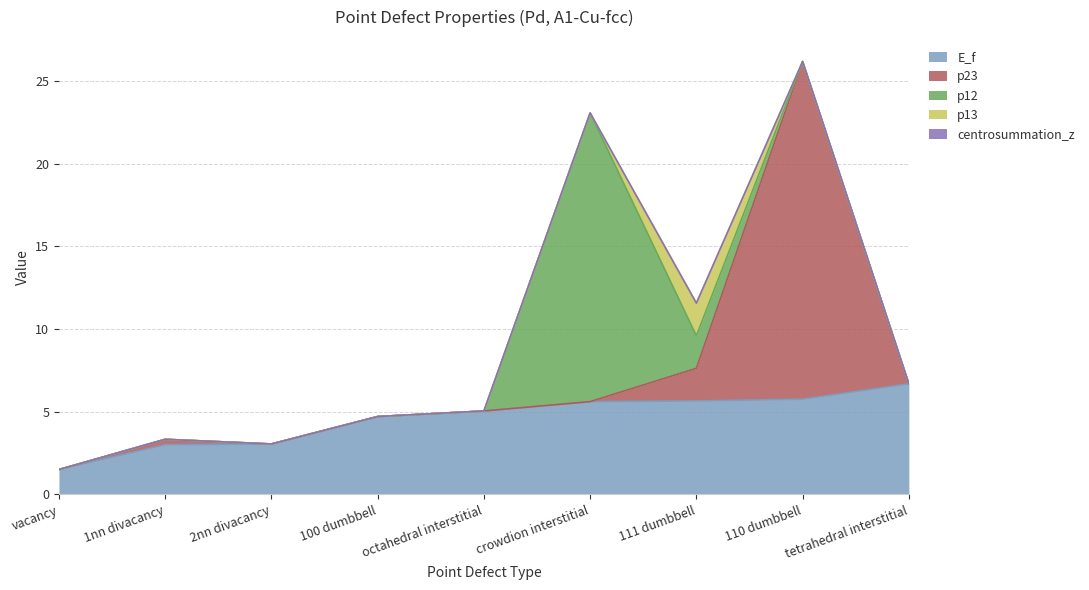

What is the approximate value of p23 at 110 dumbbell?

20.4